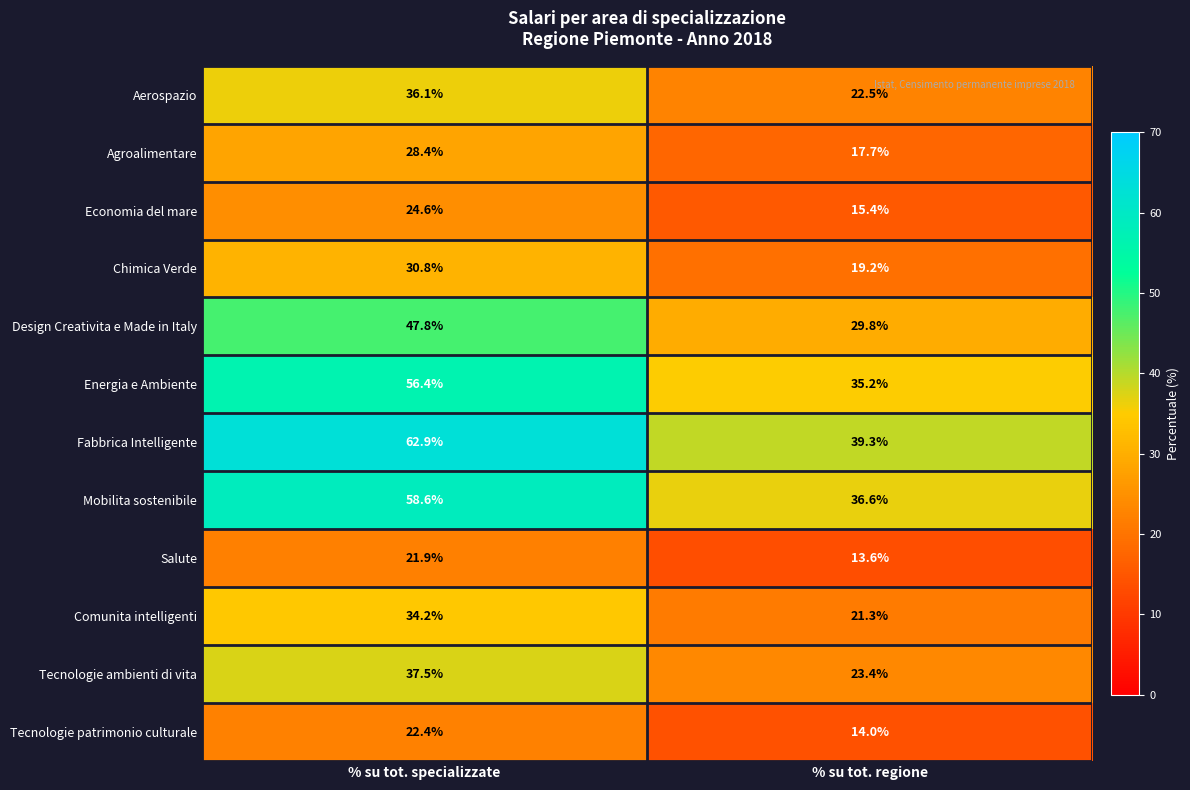

At how many categories does at least one series exceed 51?

1